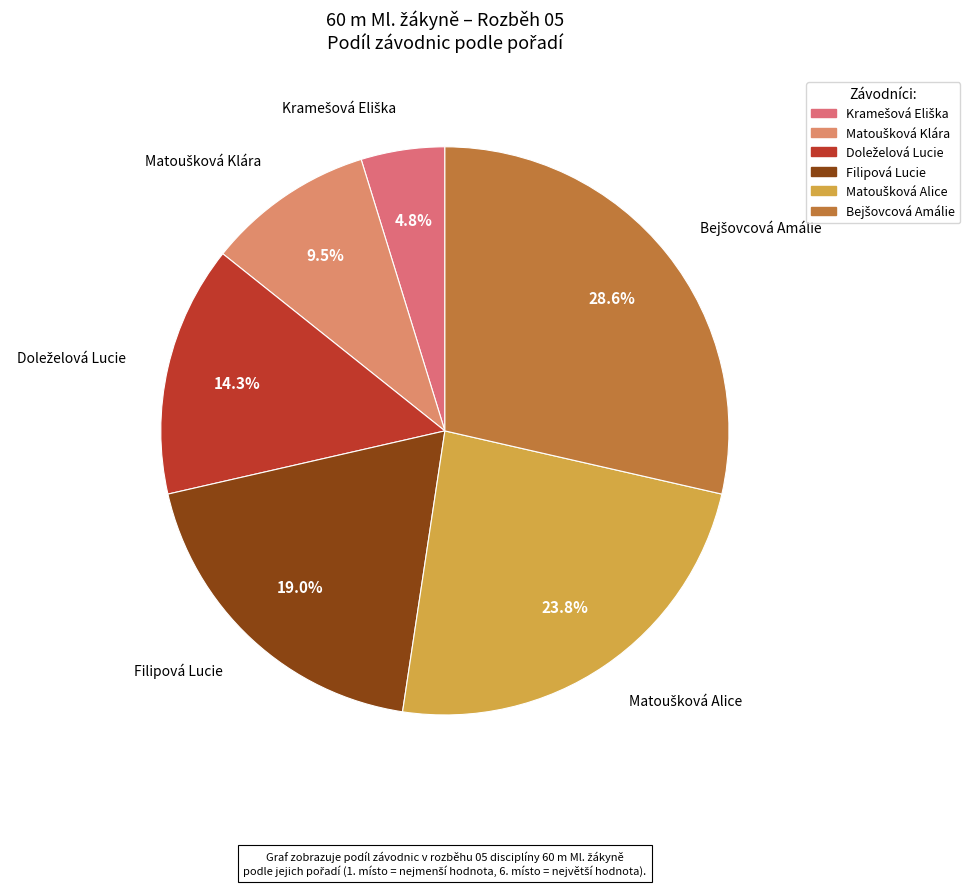

Does Filipová Lucie represent more than half of the total?

No